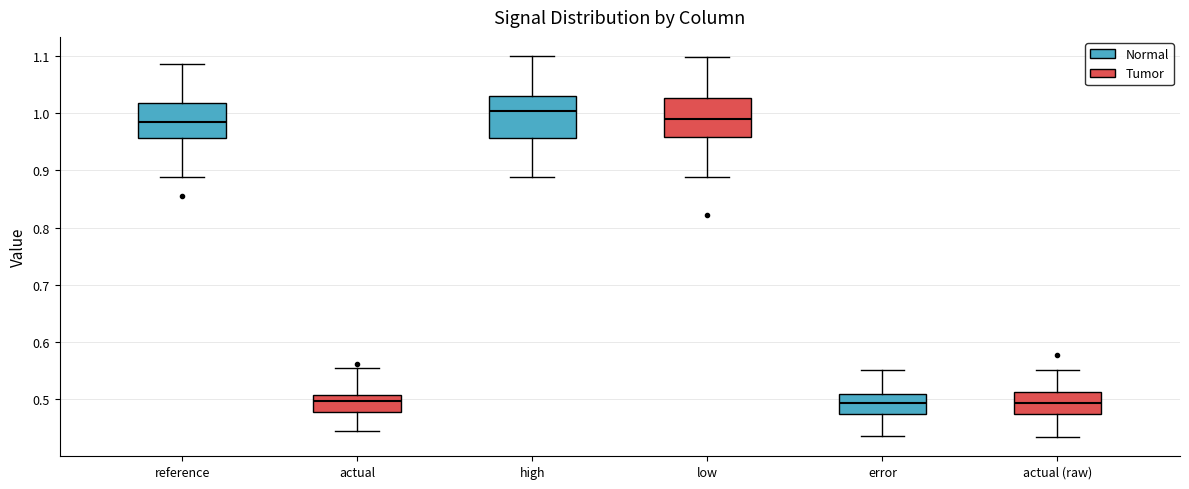

Reading left to right, transcribe this box plot: for each box, give where its median line is, the range the box spans, and where its two whiskers end, as read against the y-axis. The values are not printed on the chart, so give them approximately, as read against the axis.

reference: median 0.98, box 0.96 to 1.02, whiskers 0.89 to 1.09
actual: median 0.50, box 0.48 to 0.51, whiskers 0.44 to 0.55
high: median 1.00, box 0.96 to 1.03, whiskers 0.89 to 1.10
low: median 0.99, box 0.96 to 1.03, whiskers 0.89 to 1.10
error: median 0.49, box 0.47 to 0.51, whiskers 0.44 to 0.55
actual (raw): median 0.49, box 0.48 to 0.51, whiskers 0.43 to 0.55